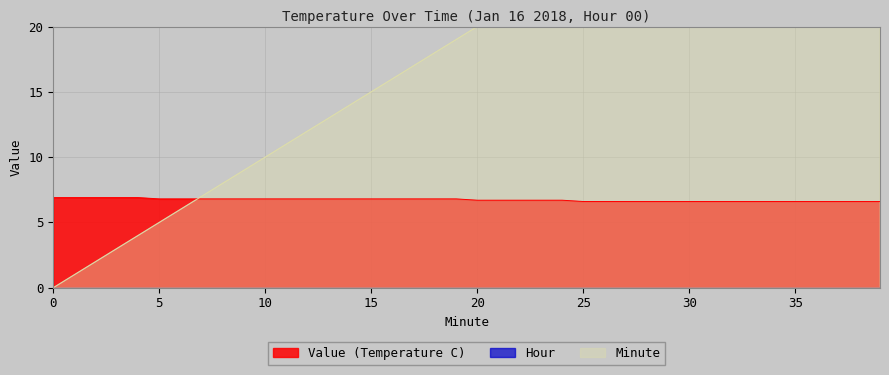

List the series in order of their peak value, highest first.

Minute, Value (Temperature C)